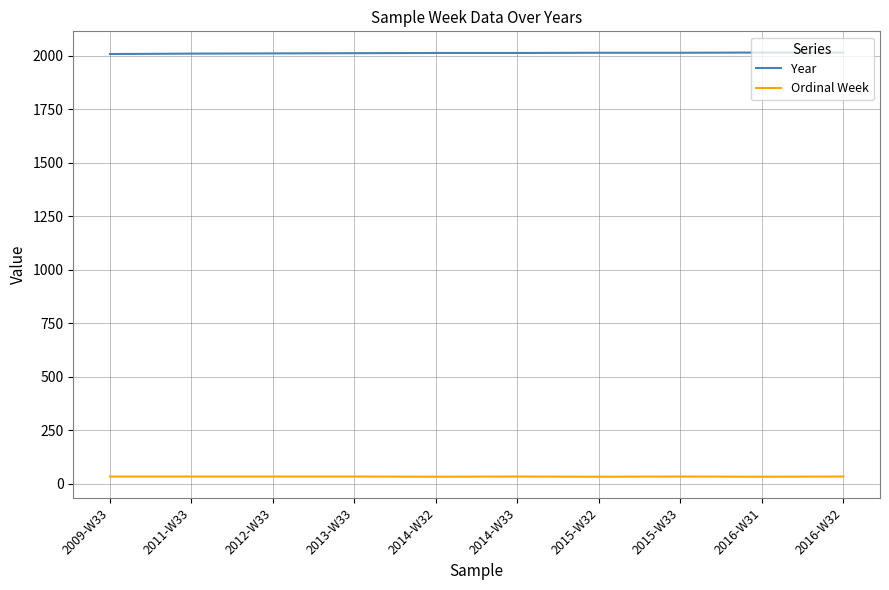

List the series in order of their peak value, lowest first.

Ordinal Week, Year